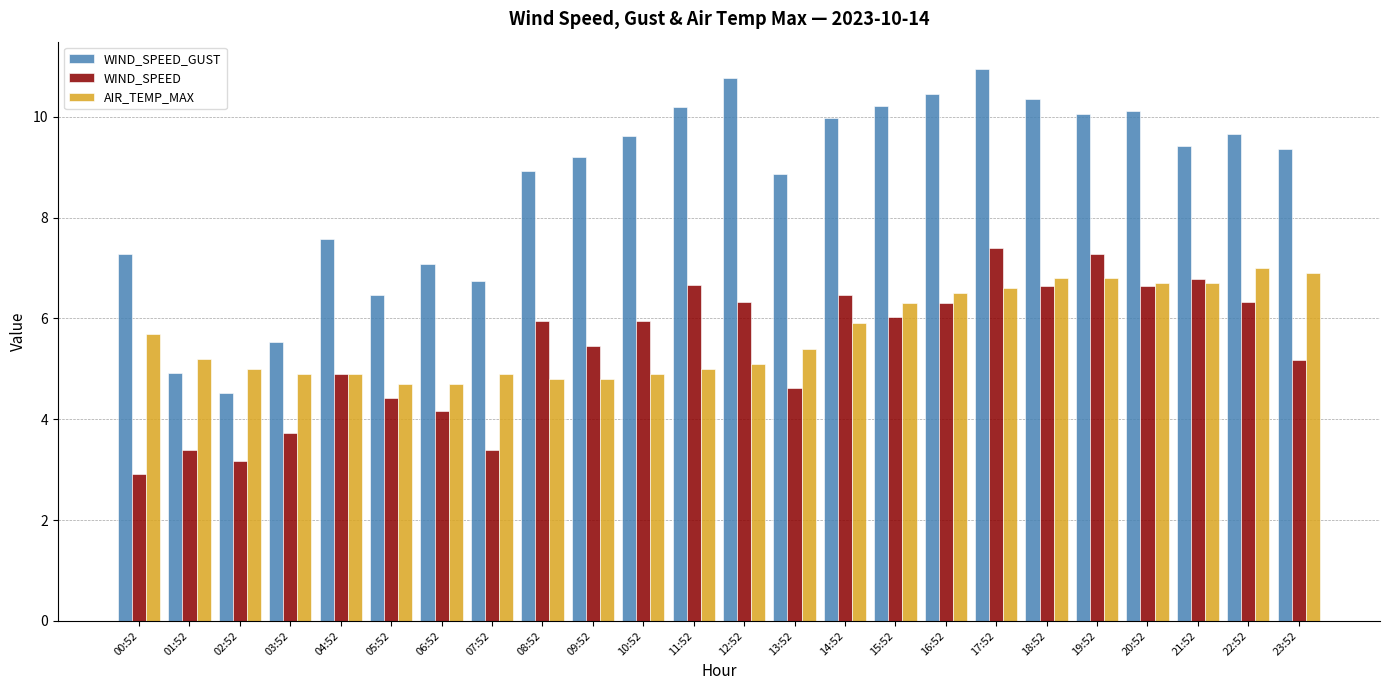

The WIND_SPEED series shows 6.8 at 21:52. True or false?

True